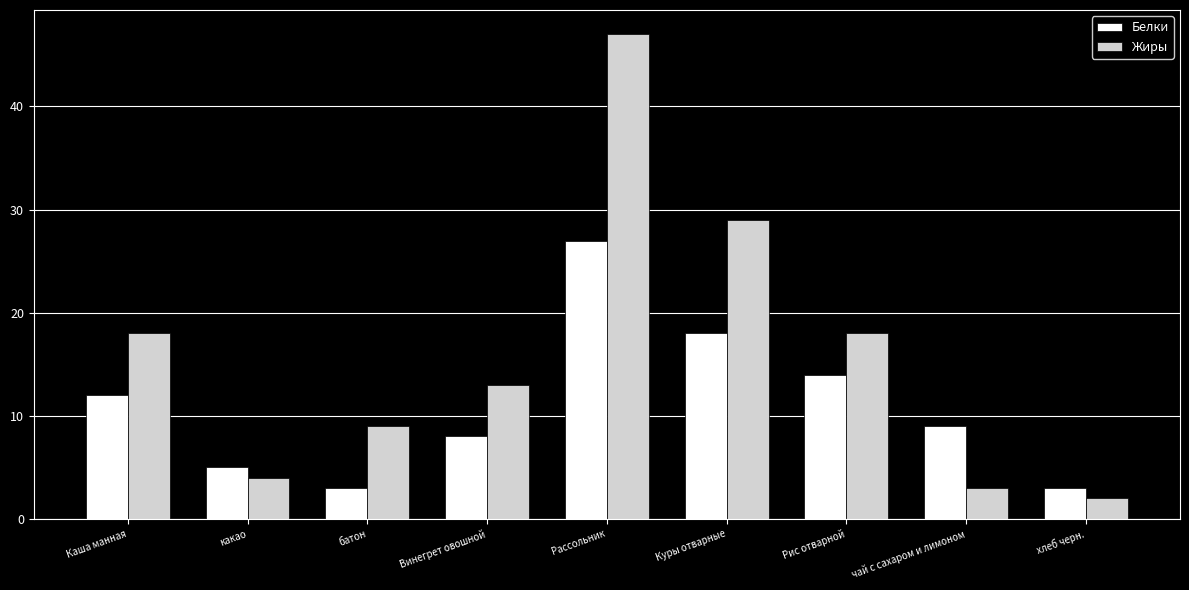

Reading left to right, list all the values displayed in this chart.

Белки: Каша манная=12	какао=5	батон=3	Винегрет овошной=8	Рассольник=27	Куры отварные=18	Рис отварной=14	чай с сахаром и лимоном=9	хлеб черн.=3
Жиры: Каша манная=18	какао=4	батон=9	Винегрет овошной=13	Рассольник=47	Куры отварные=29	Рис отварной=18	чай с сахаром и лимоном=3	хлеб черн.=2